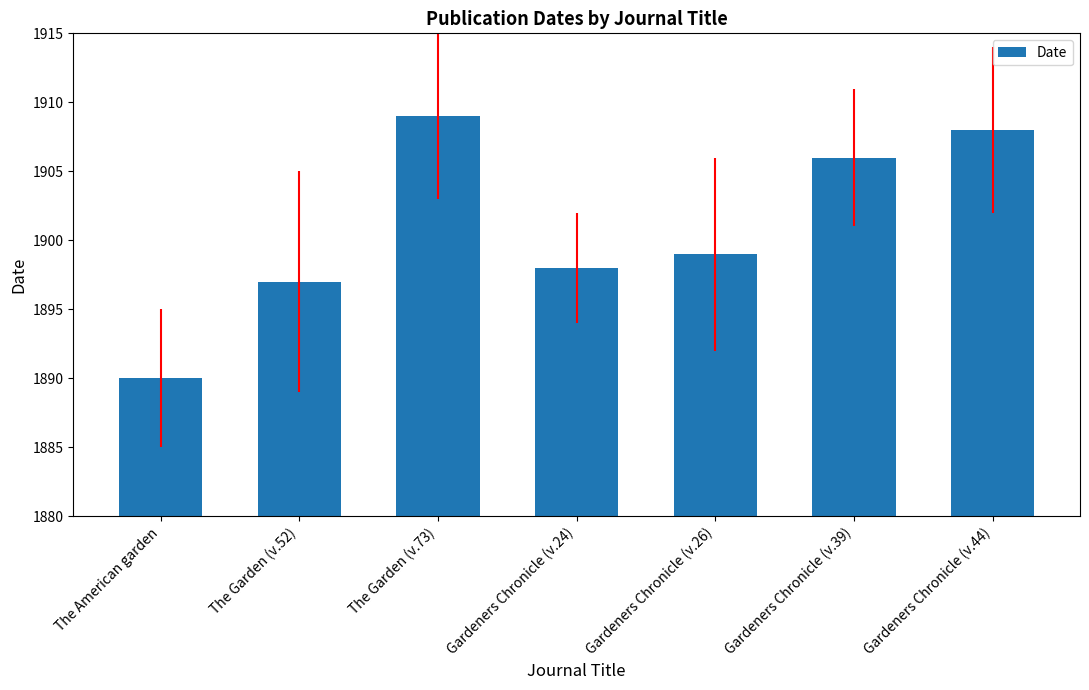

The chart shows a value of 26 at The Garden (v.52). True or false?

False